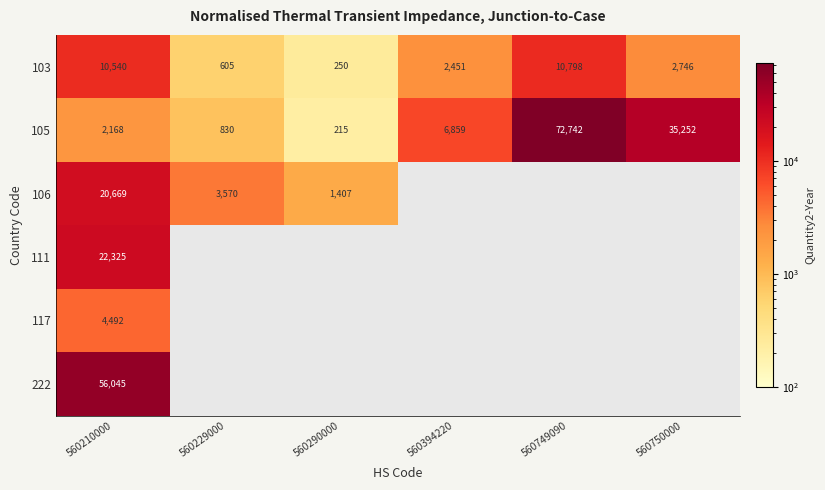

What is the spread (max minus min) of values at 560290000?

1192.0